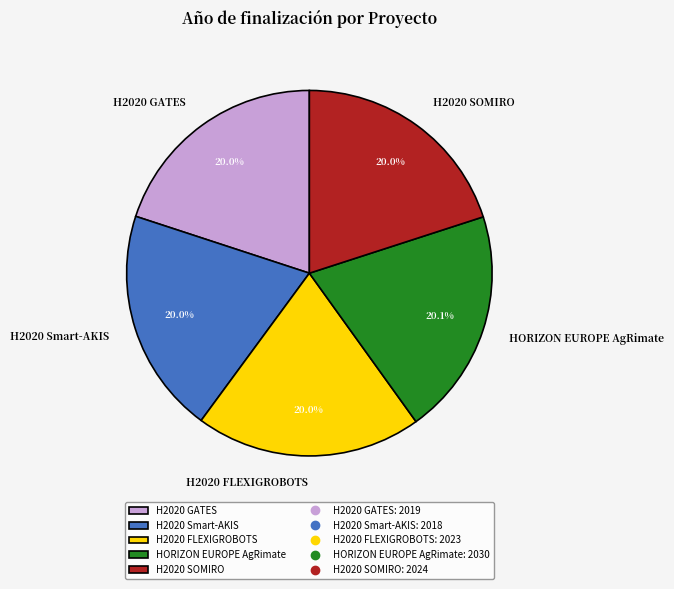

Is it true that H2020 GATES is 10% of the pie?

False